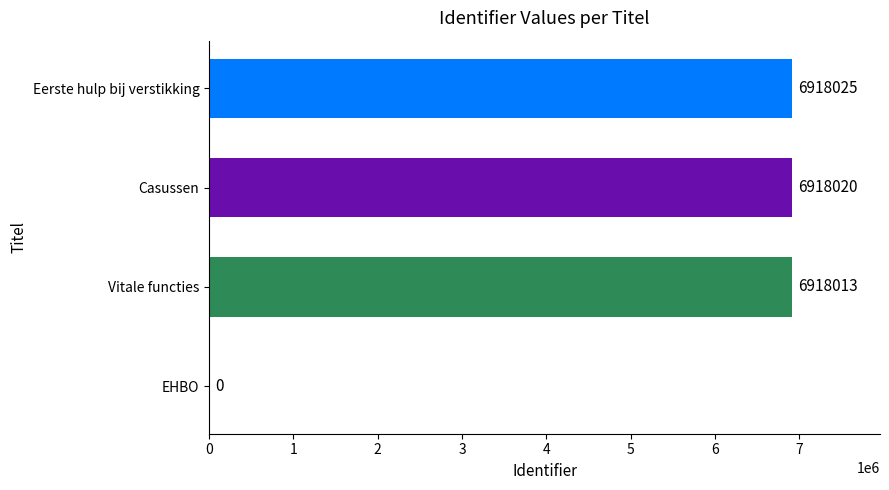

Is it true that the value at Vitale functies is 6918013?

True